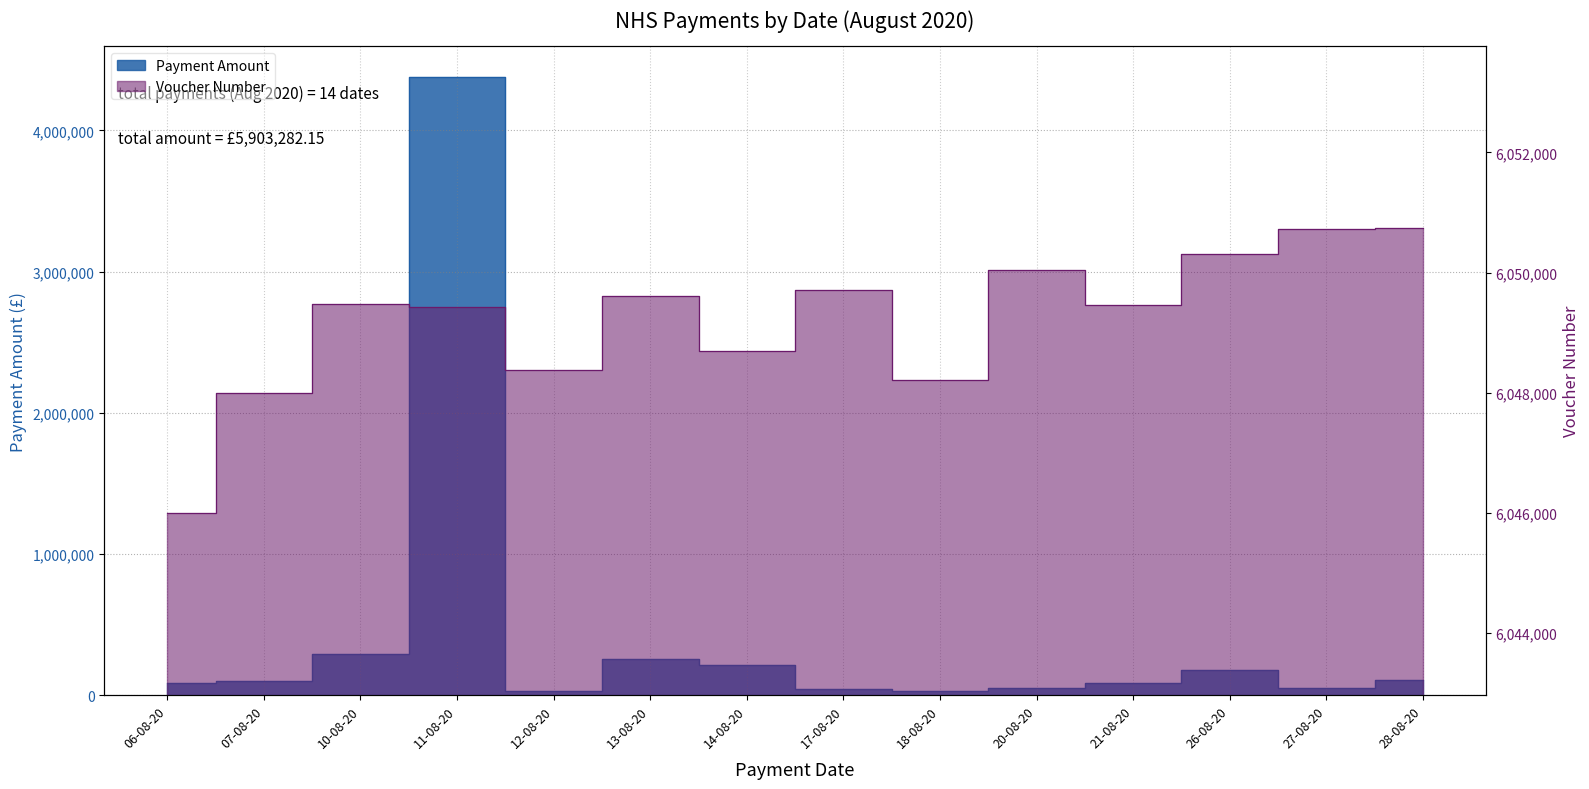

List the series in order of their peak value, highest first.

Voucher Number, Payment Amount